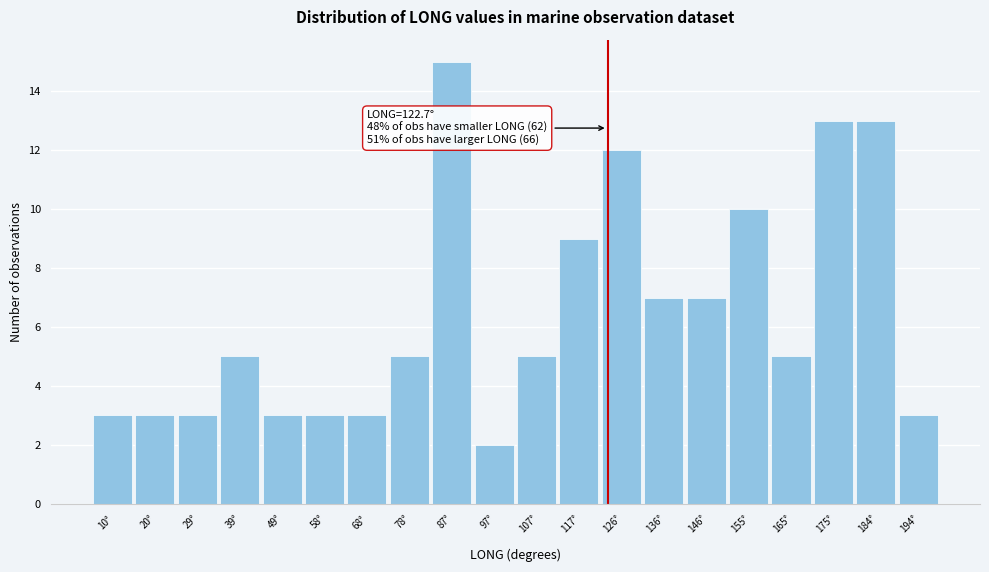

Over which range of the x-axis is the bar tallest?

82.6 to 92.3